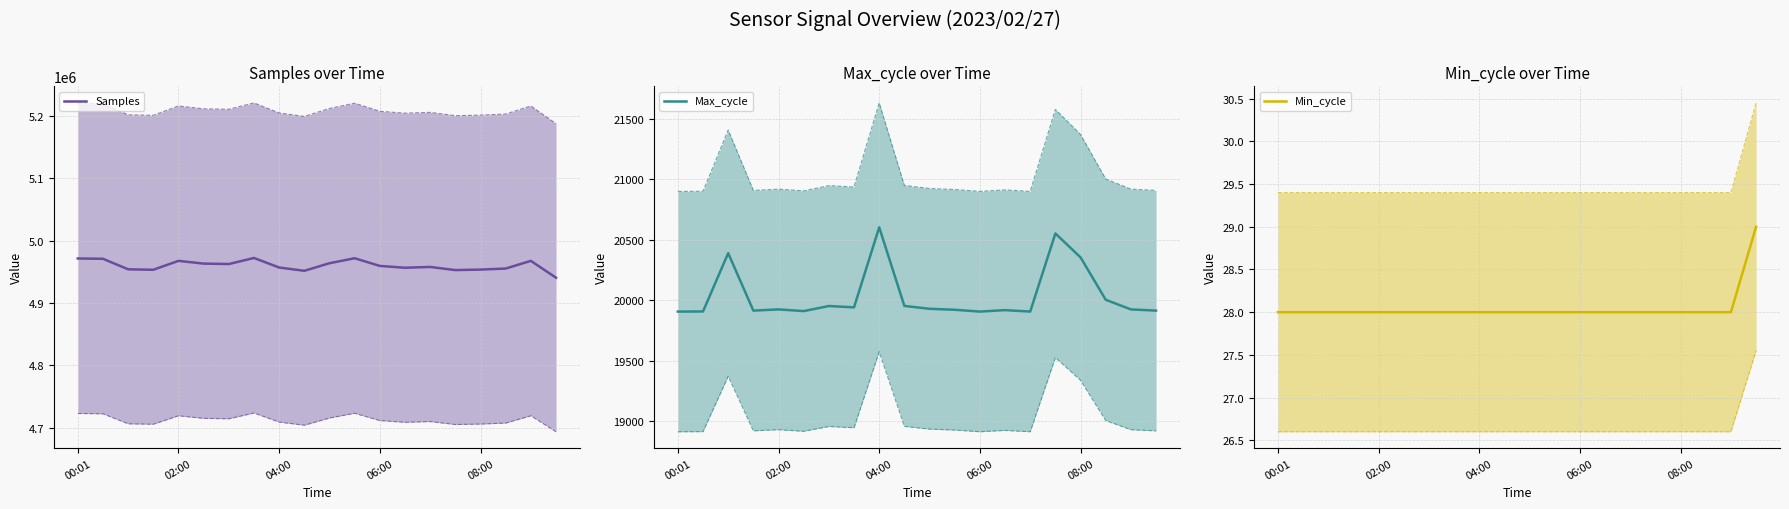

Between 5 and 11, which series saw the biggest shift?

Samples